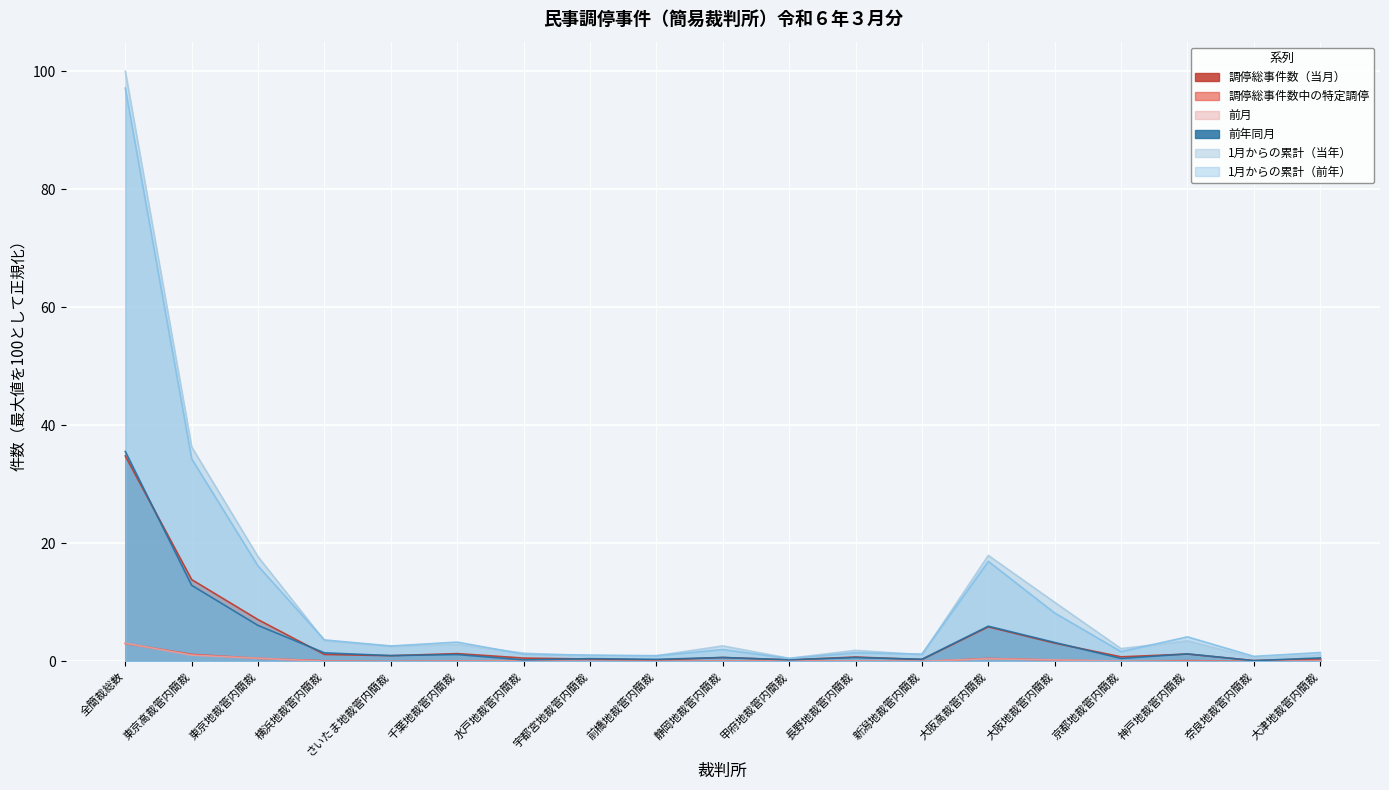

What is the label of the 18th point from the right?

東京高裁管内簡裁